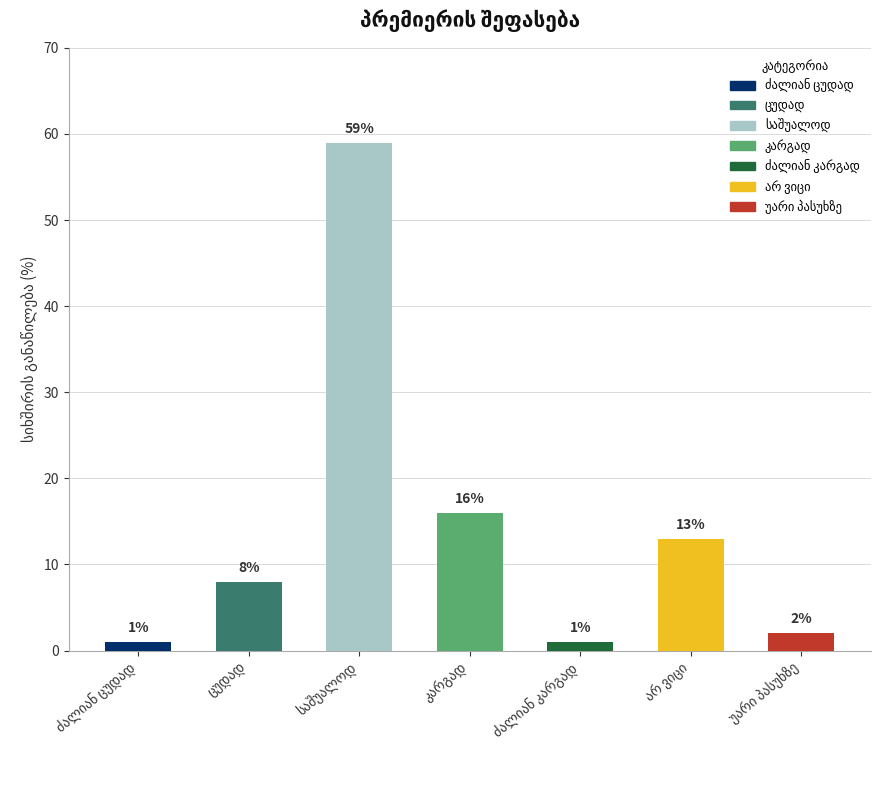

What is the sum of all values?

100